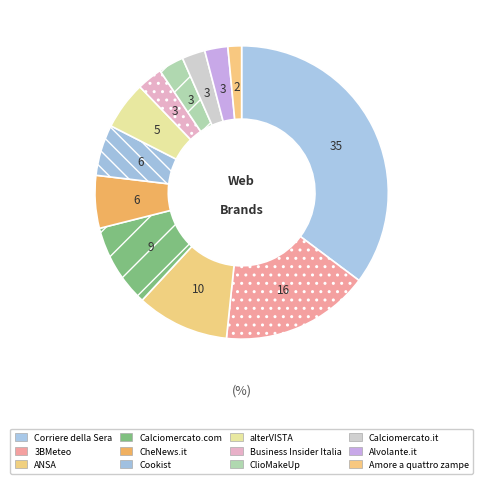

What percentage is the Business Insider Italia slice, to the nearest percent?

3%